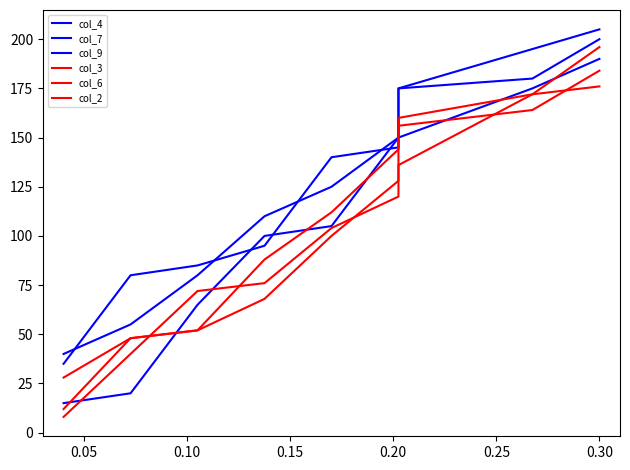

What is the minimum value for col_9?

35